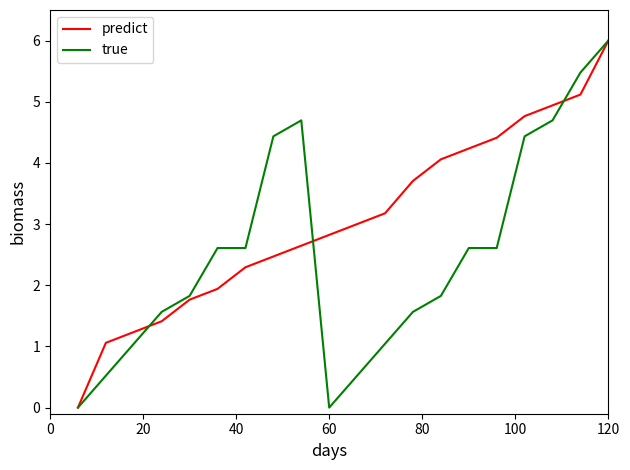

List the series in order of their overall mean, lowest first.

true, predict